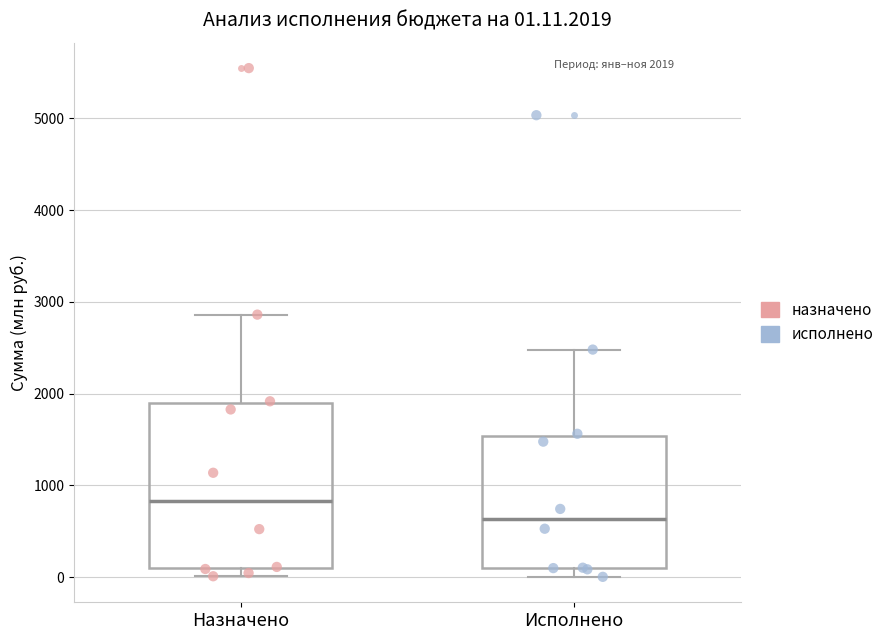

Which box's median line is the lowest?

Исполнено